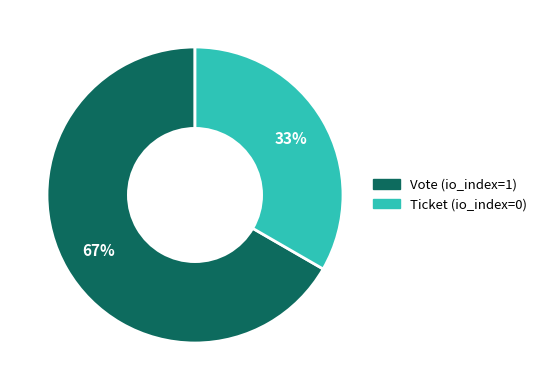

Is it true that Ticket (io_index=0) is 33% of the pie?

True